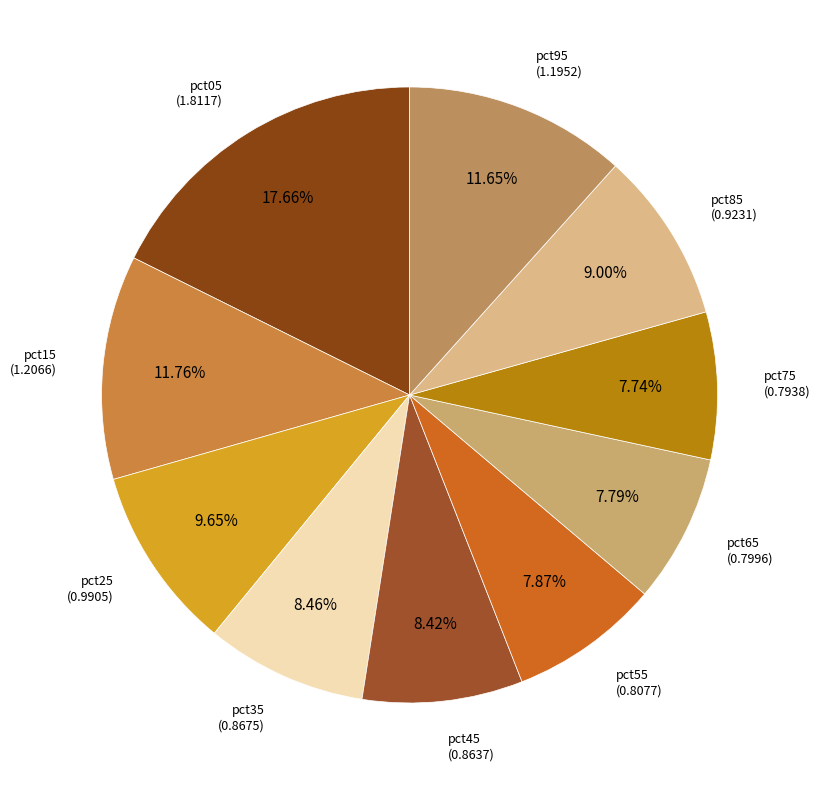

What percentage is the pct55 slice, to the nearest percent?

8%